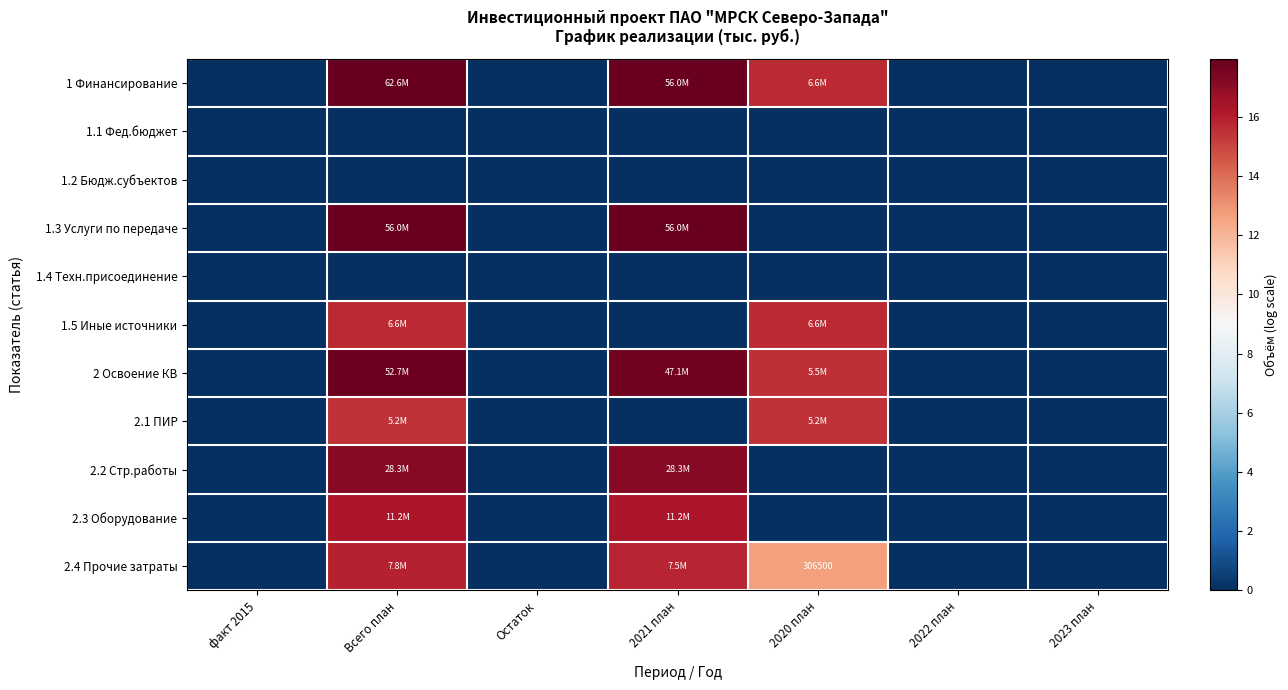

The 1.3 Услуги по передаче series shows 17.8 at 2021 план. True or false?

True